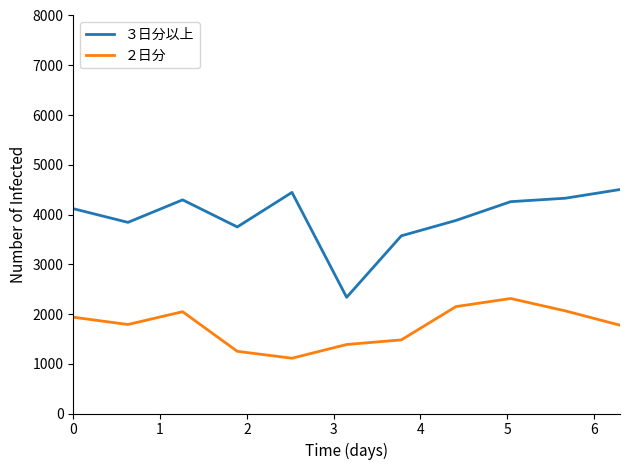

True or false: ３日分以上 and ２日分 cross at least once.

False